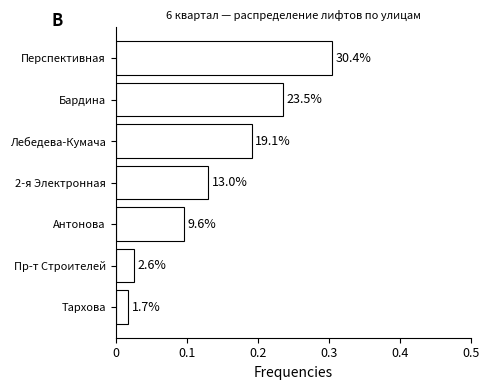

How many bars are there in total?

7